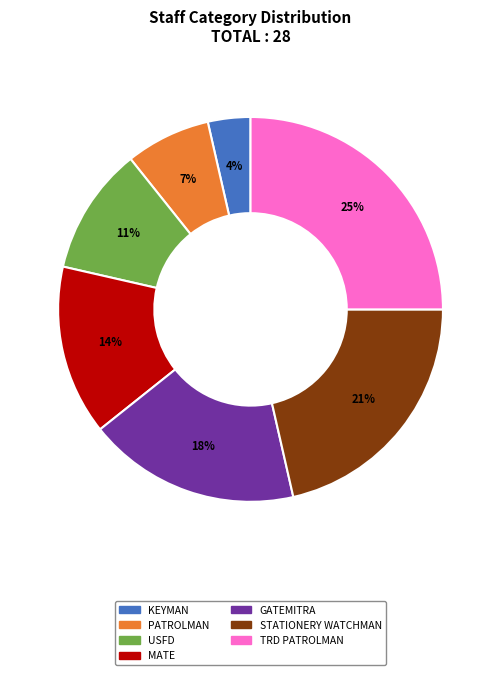

Which category has the biggest portion of the pie?

TRD PATROLMAN